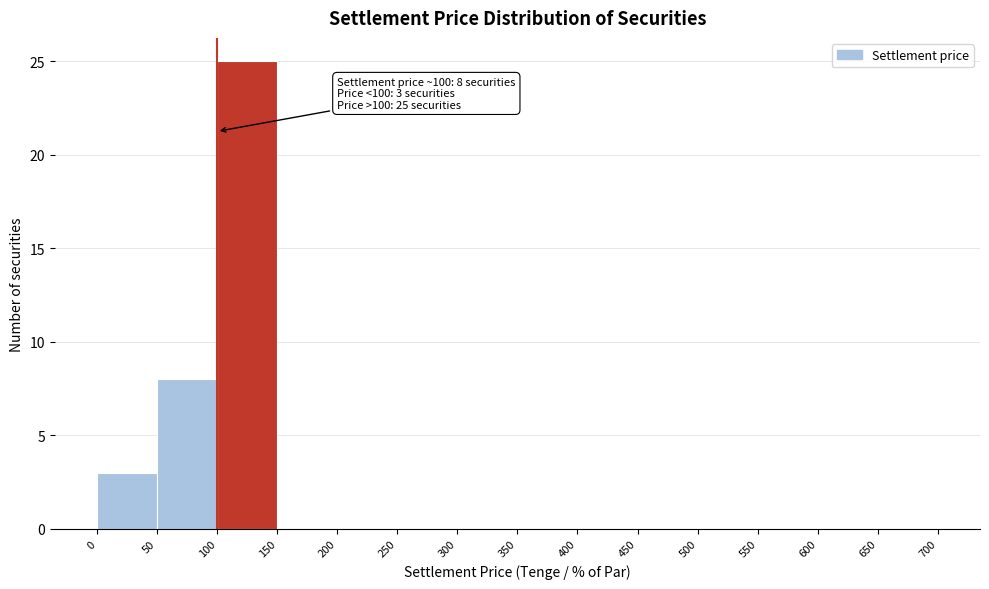

Over which range of the x-axis is the bar tallest?

100 to 150